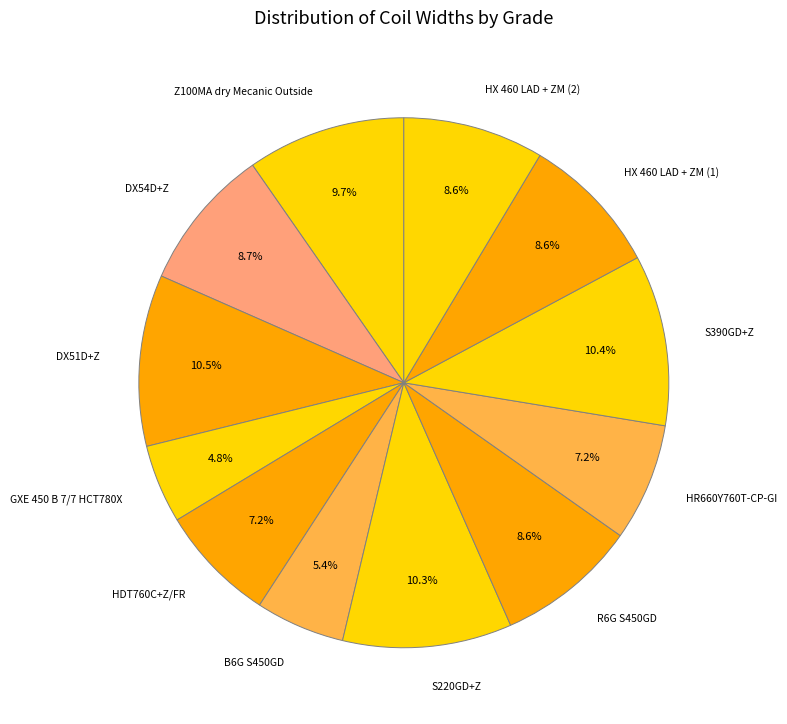

Is S390GD+Z the majority of the pie?

No